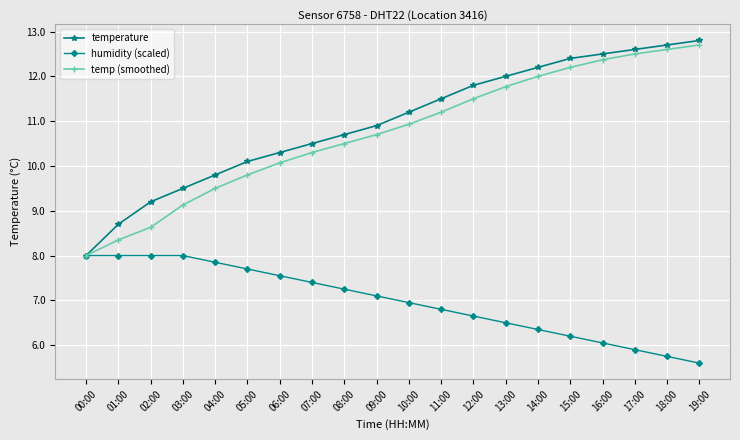

List the labels in order of temperature value, smallest first.

00:00, 01:00, 02:00, 03:00, 04:00, 05:00, 06:00, 07:00, 08:00, 09:00, 10:00, 11:00, 12:00, 13:00, 14:00, 15:00, 16:00, 17:00, 18:00, 19:00